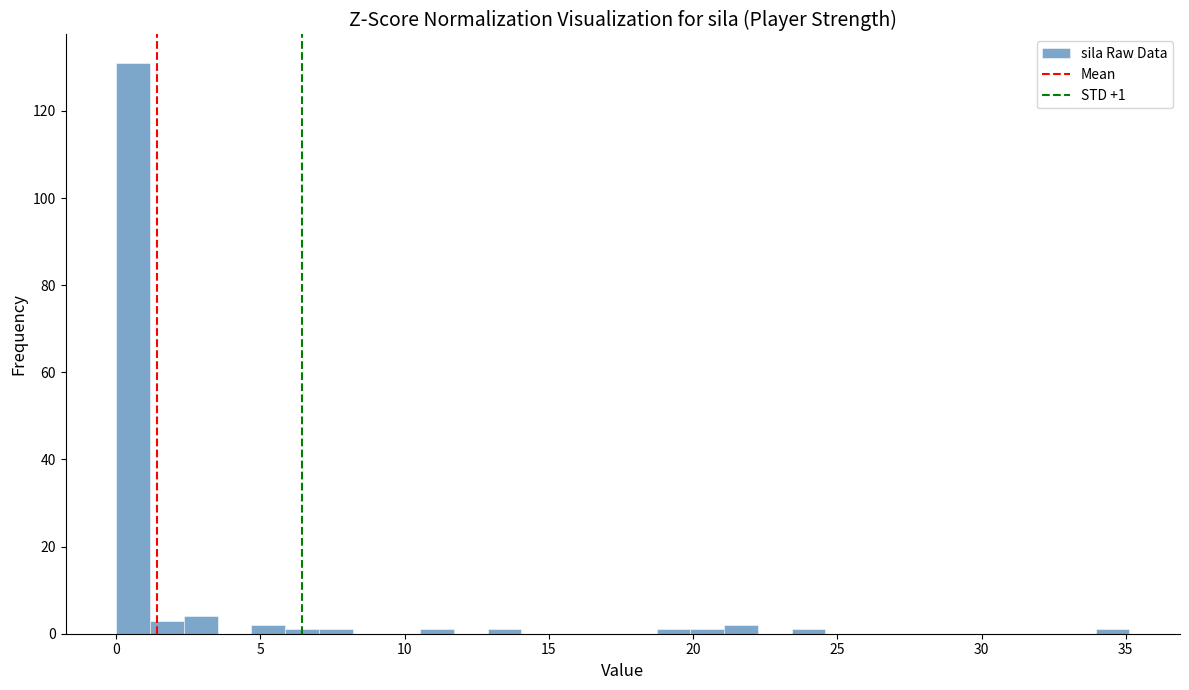

Read against the x-axis, roughly where is the centre of the tallest bar?

0.5